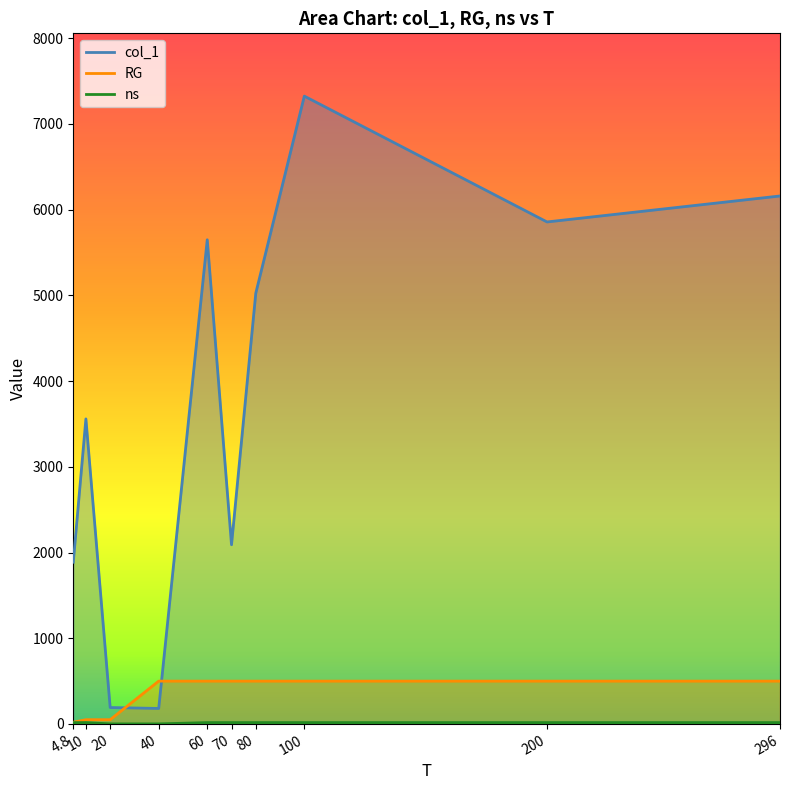

How many lines are shown in the chart?

3